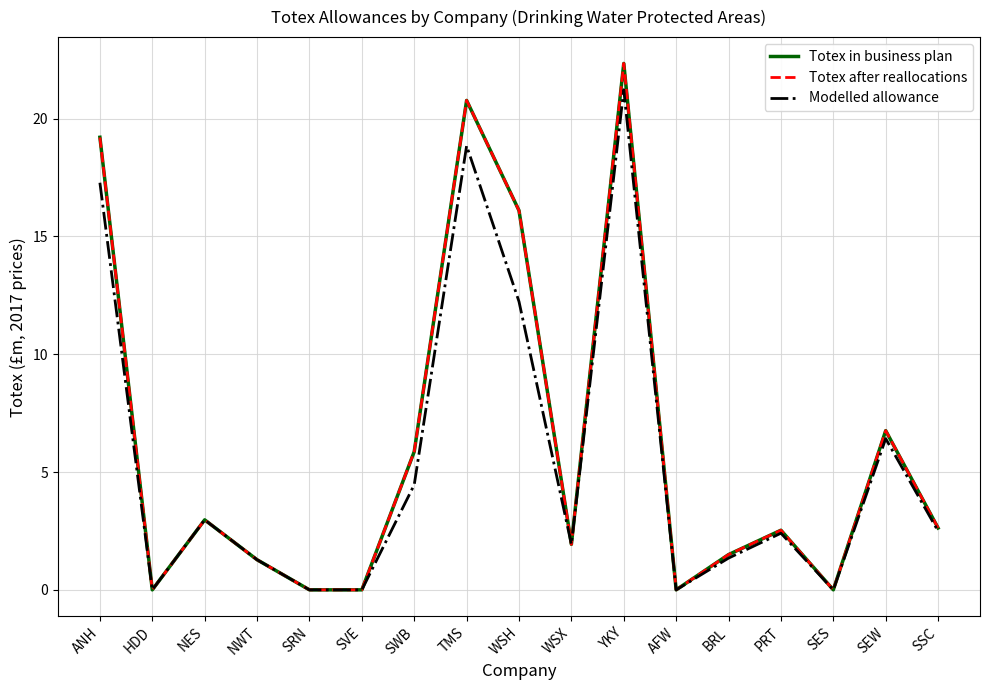

Which category has the highest value in the Totex in business plan series?

YKY